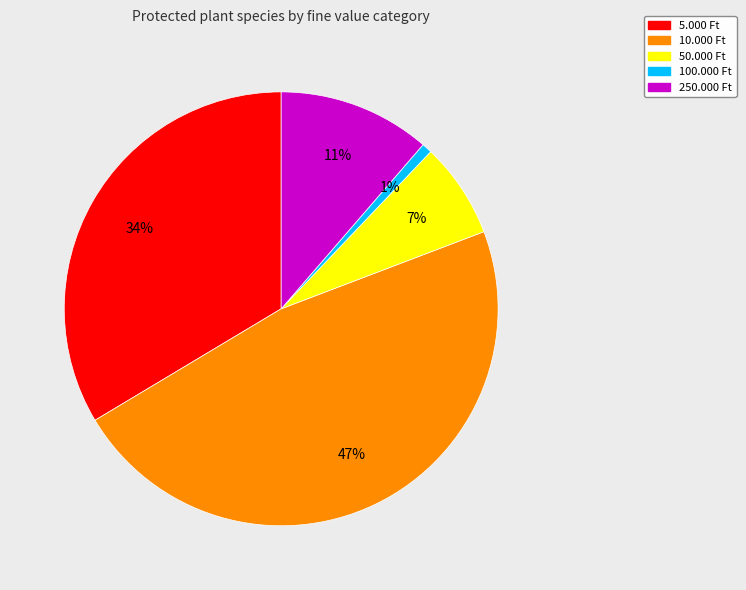

Between 10.000 Ft and 50.000 Ft, which is larger?

10.000 Ft